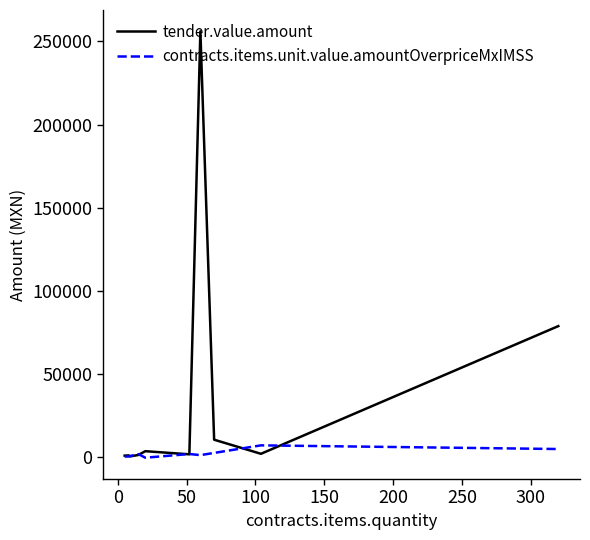

Which series has the widest spread of values?

tender.value.amount